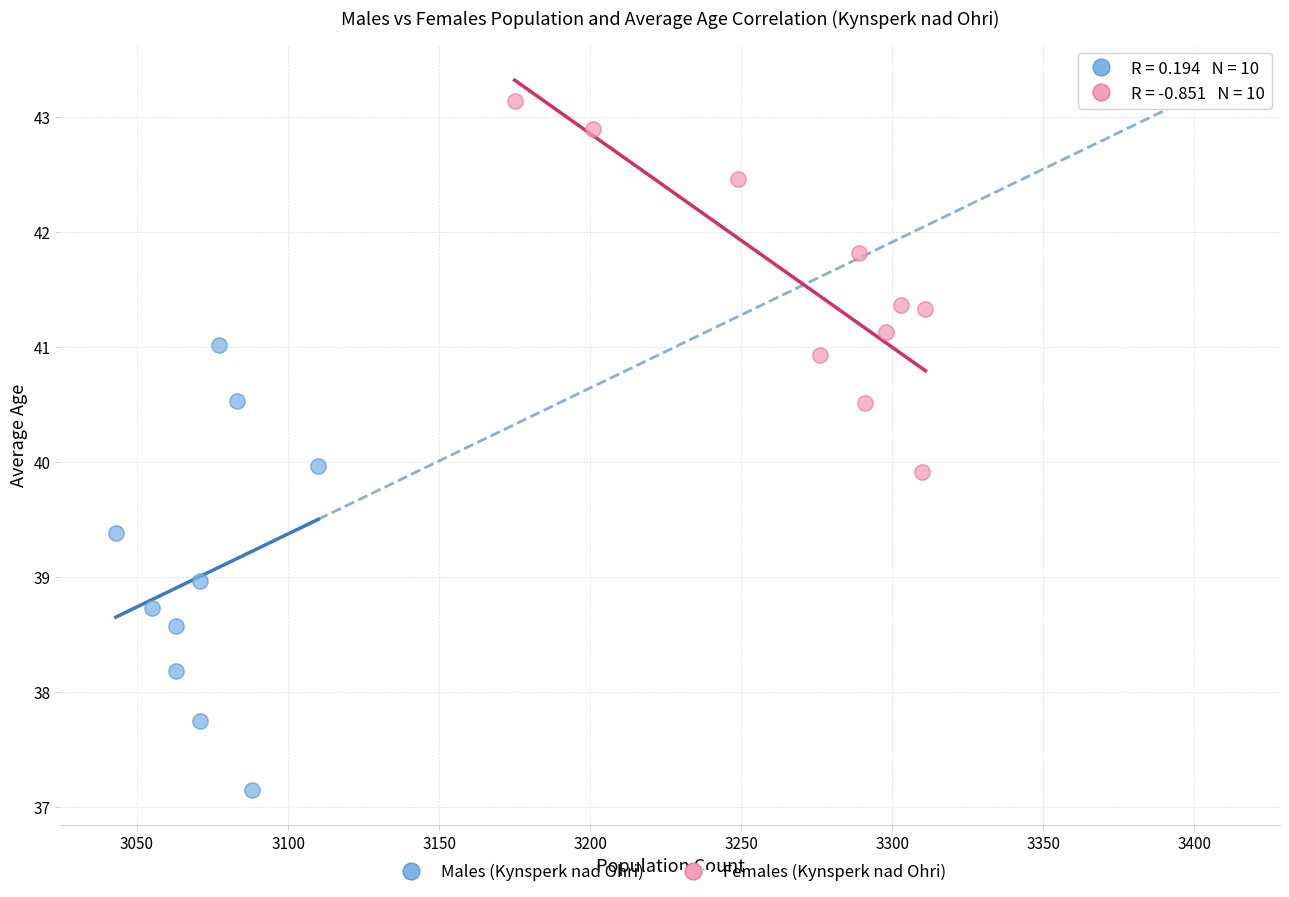

Which series has the largest Y range (max minus min)?

Males (Kynsperk nad Ohri)